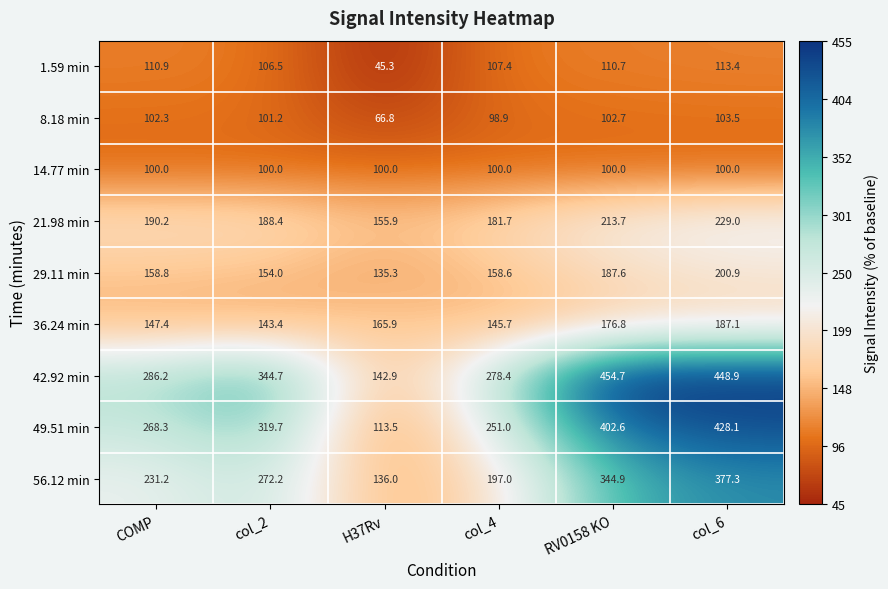

The 42.92 min series shows 454.7 at RV0158 KO. True or false?

True